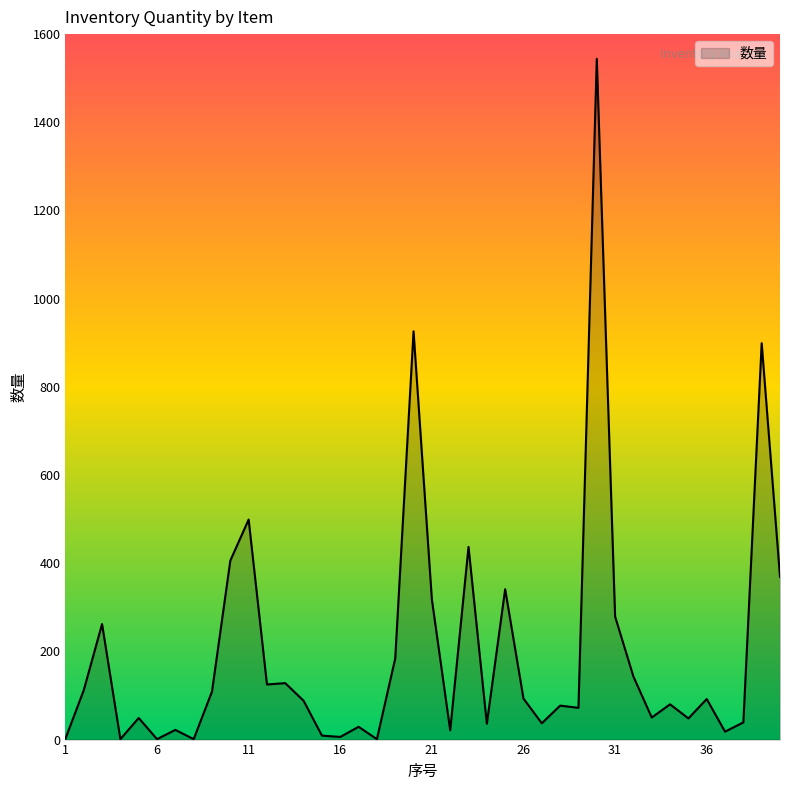

What is the maximum value shown in the chart?

1544